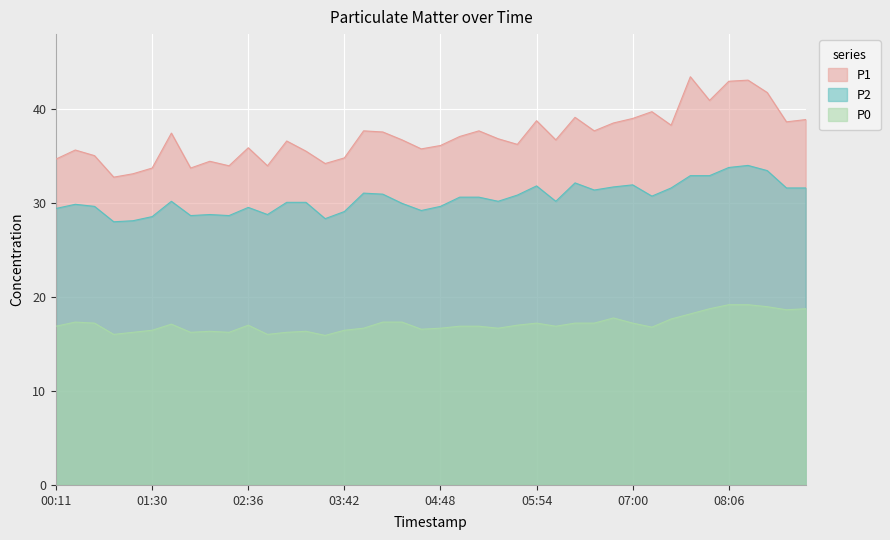

What is the difference between the highest and lowest values at 01:43?

20.3